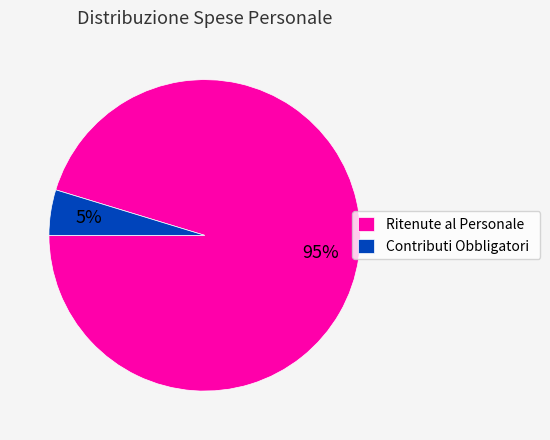

Is there a majority slice in this chart?

Yes